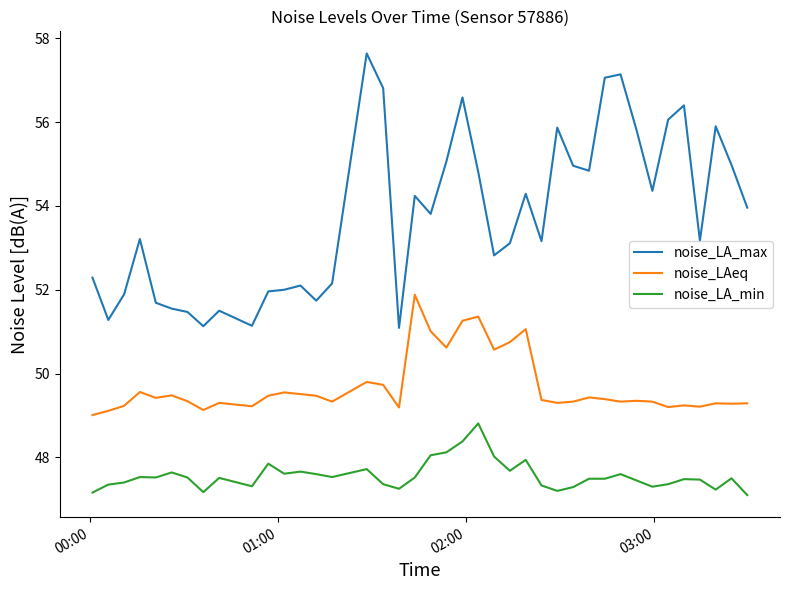

Rank the series by their average value, from highest to lowest.

noise_LA_max, noise_LAeq, noise_LA_min